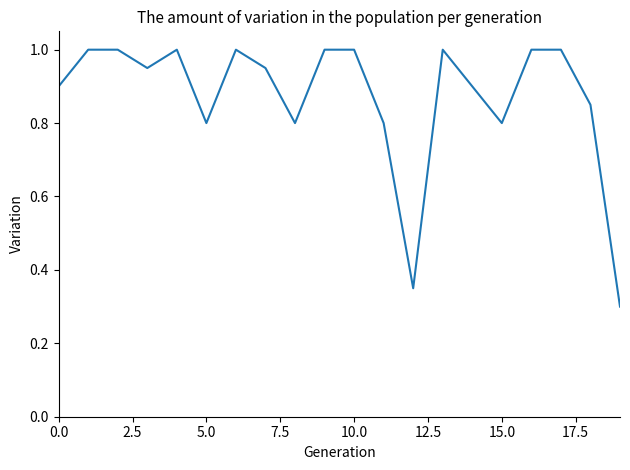

What is the maximum value shown in the chart?

1.0